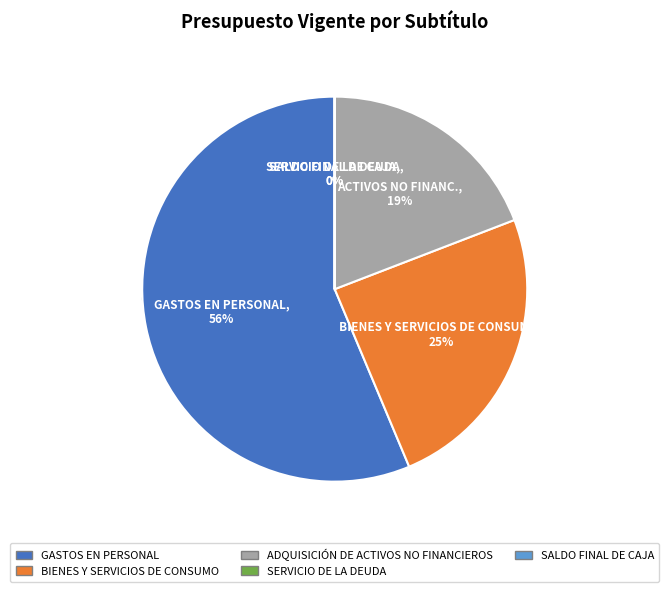

Is it true that ADQUISICIÓN DE ACTIVOS NO FINANCIEROS is 5% of the pie?

False